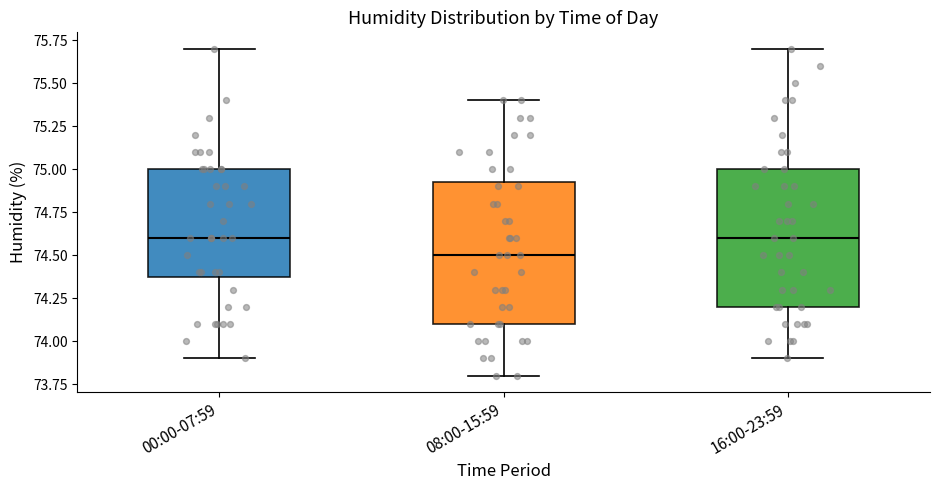

Where is the upper edge of the box for 08:00-15:59 on the y-axis? The values are not printed on the chart, so give them approximately, as read against the axis.

74.95